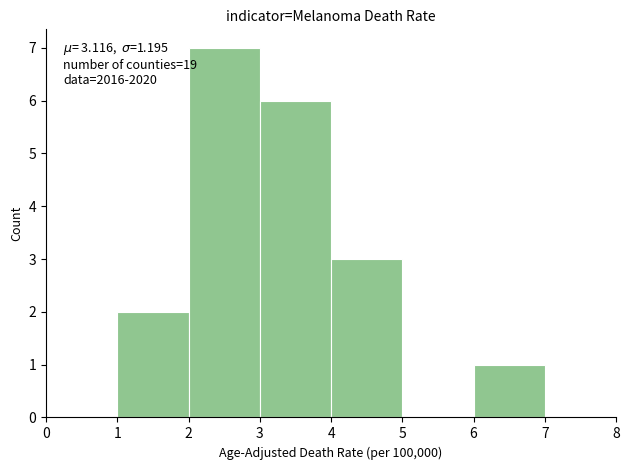

Over which range of the x-axis is the bar tallest?

2 to 3